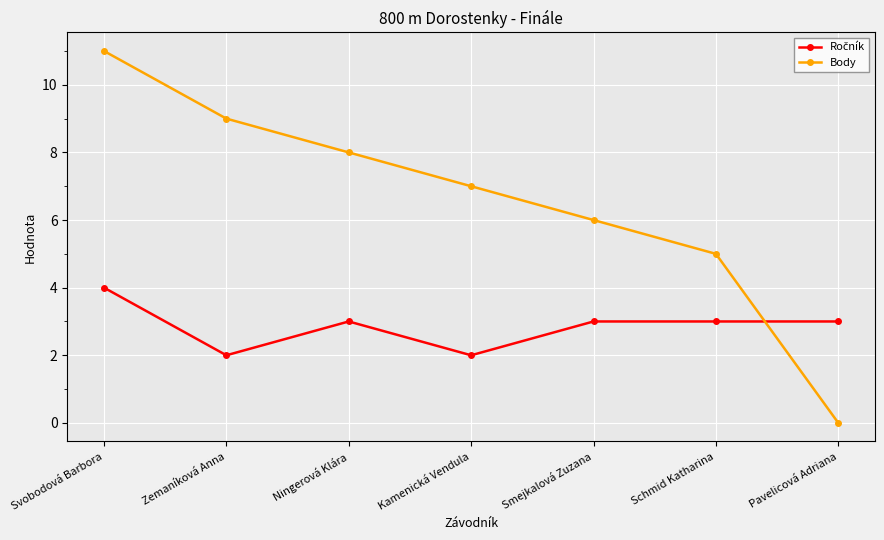

Does the chart have visible grid lines?

Yes